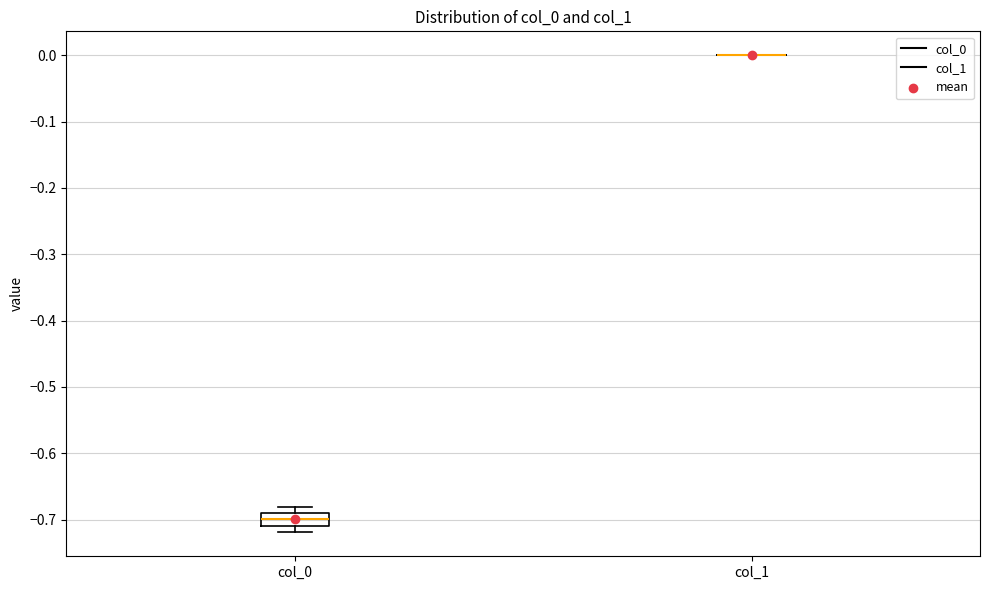

Reading left to right, read every box against the y-axis: the position of its median line, the range the box covers, and the ends of its whiskers. The values are not printed on the chart, so give them approximately, as read against the axis.

col_0: median -0.70, box -0.71 to -0.69, whiskers -0.72 to -0.68
col_1: box collapsed to a line at 0.00, whiskers 0.00 to 0.00